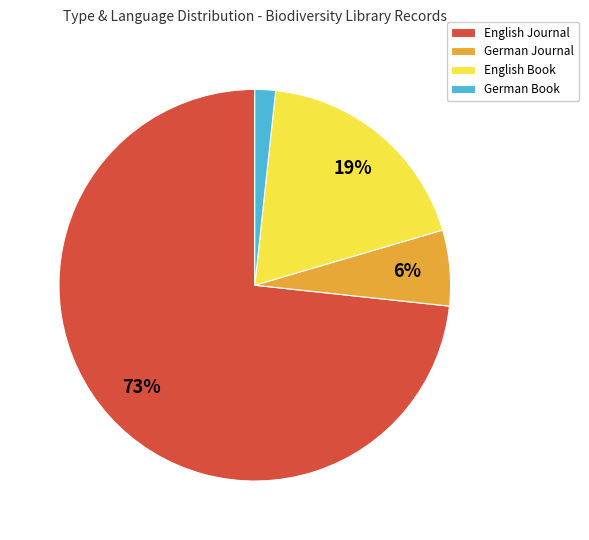

To the nearest percent, what is the combined percentage of German Book and German Journal?

8%